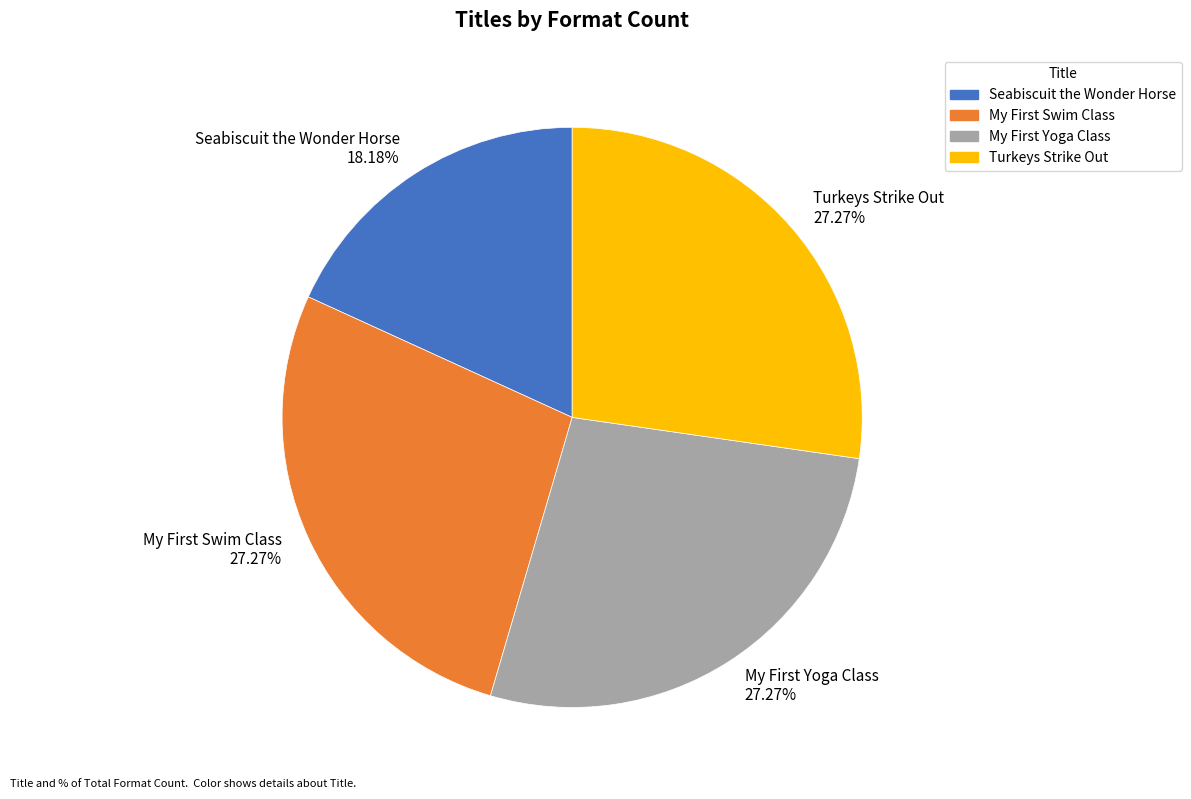

Which category has the smallest portion of the pie?

Seabiscuit the Wonder Horse